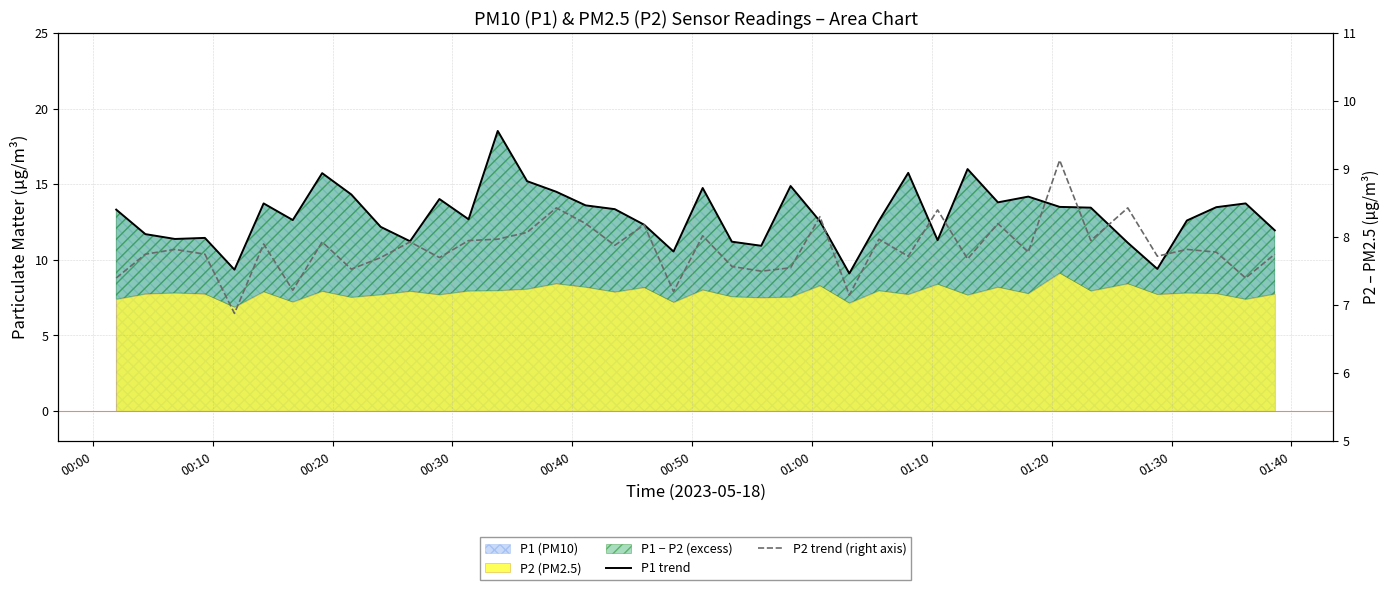

True or false: P1 trend and P2 trend (right axis) cross at least once.

False